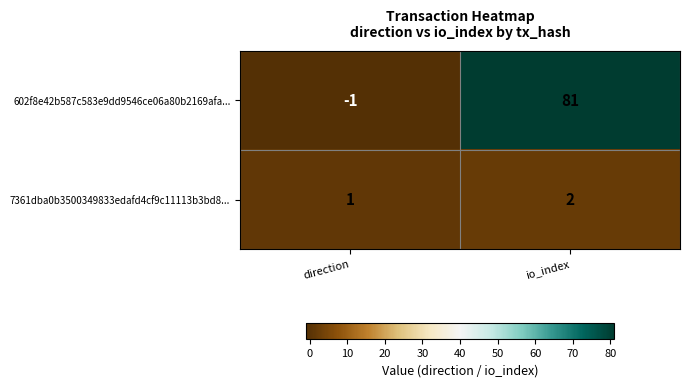

Where is 7361dba0b3500349833edafd4cf9c11113b3bd8... nearest to the value 1?

direction